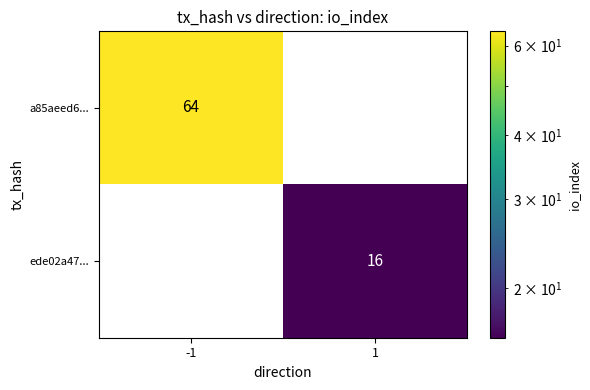

Reading right to left, list all the values displayed in this chart.

a85aeed6...: 0	64
ede02a47...: 16	0